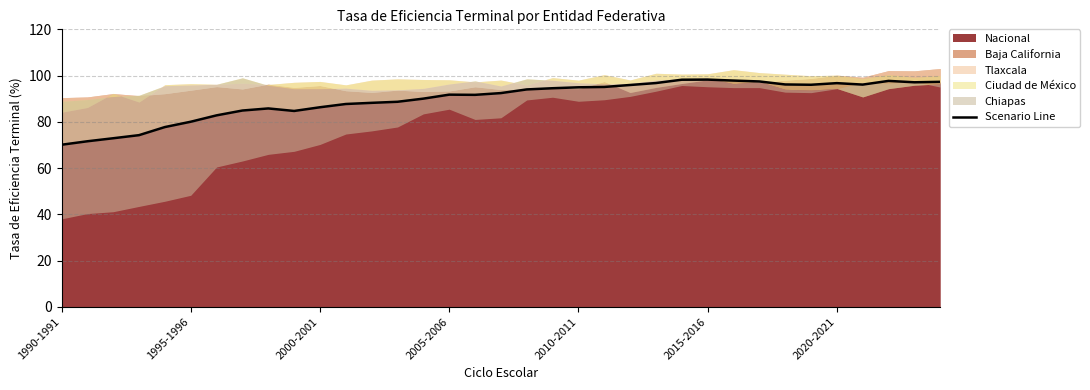

True or false: Nacional has a value of 80.0 at 1995-1996.

True